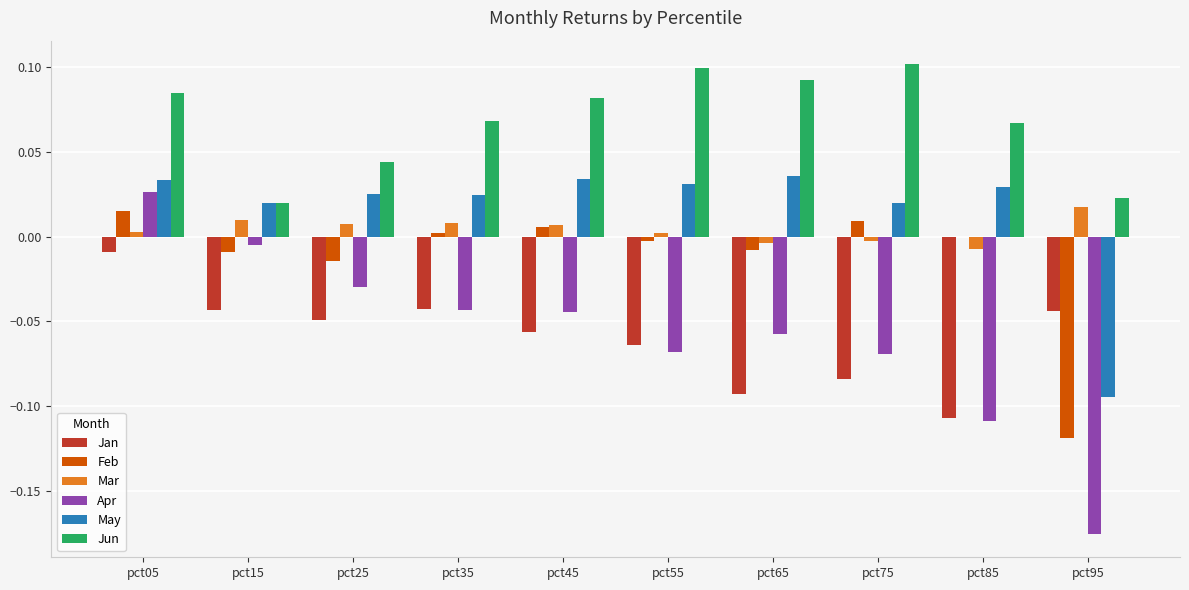

Which series changed the most between pct45 and pct95?

Apr